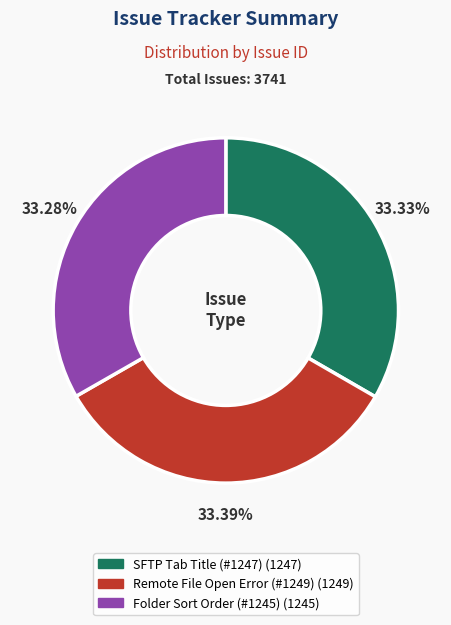

To the nearest percent, what is the average slice percentage?

33%